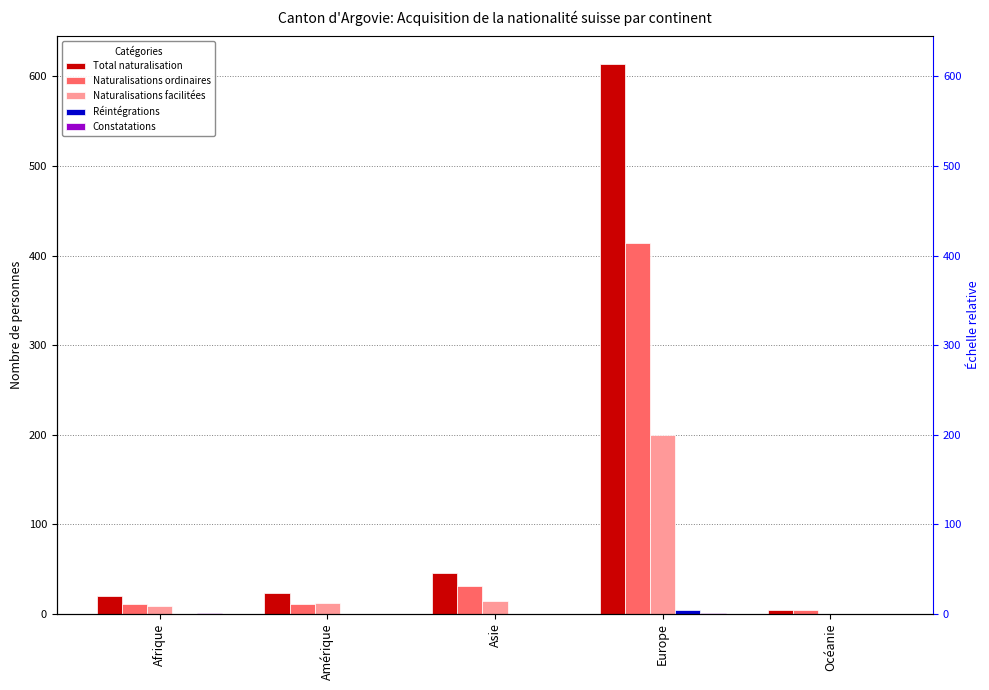

Is it true that Constatations equals 0 at Amérique?

True